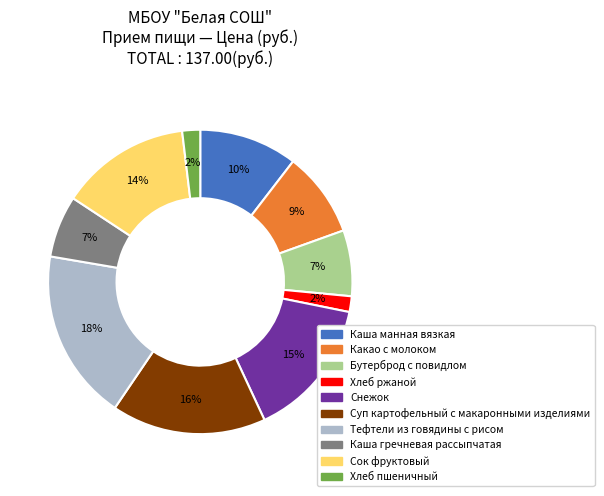

To the nearest percent, what is the average slice percentage?

10%